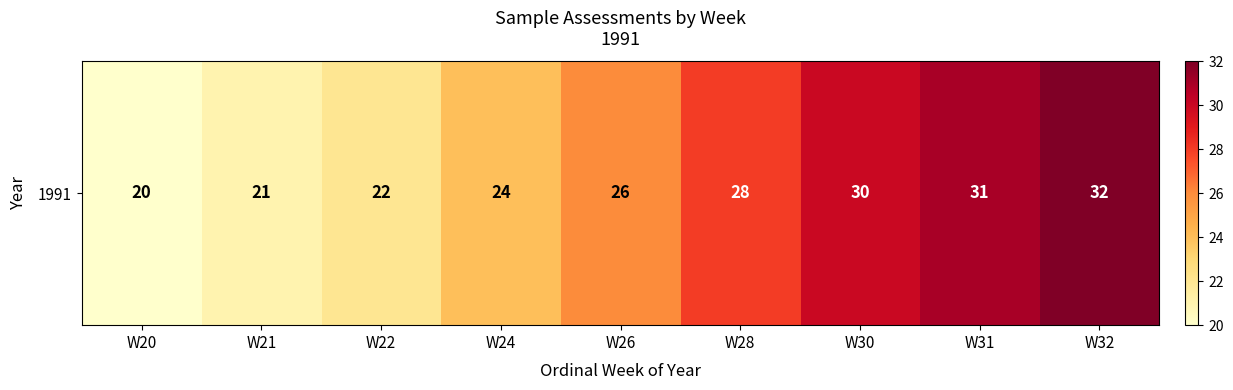

The chart shows a value of 31 at W31. True or false?

True